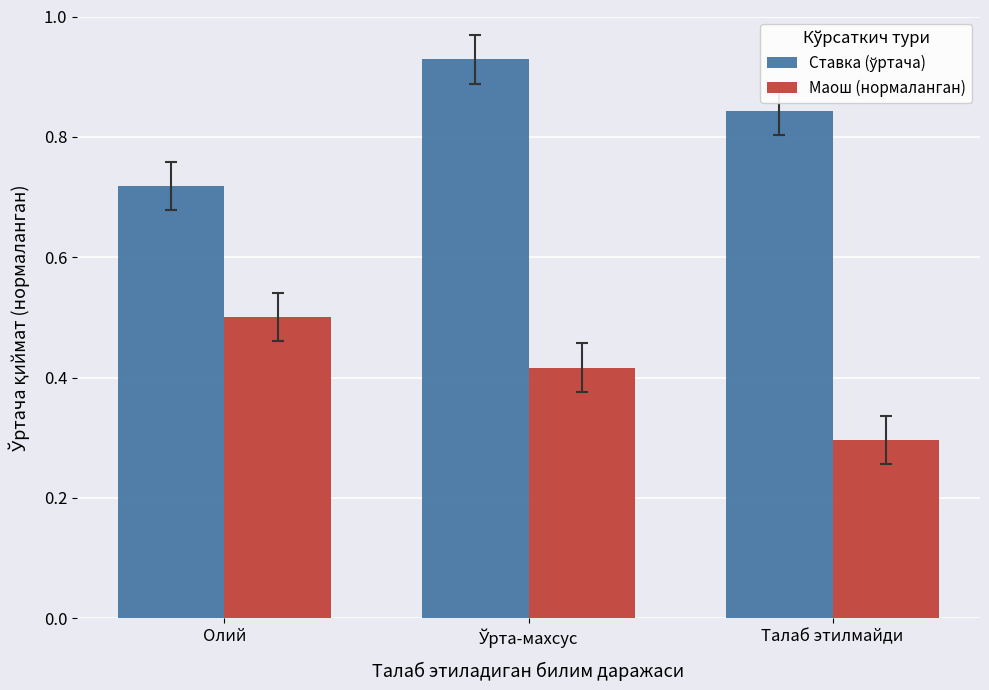

At which label is Маош (нормаланган) closest to 0?

Талаб этилмайди